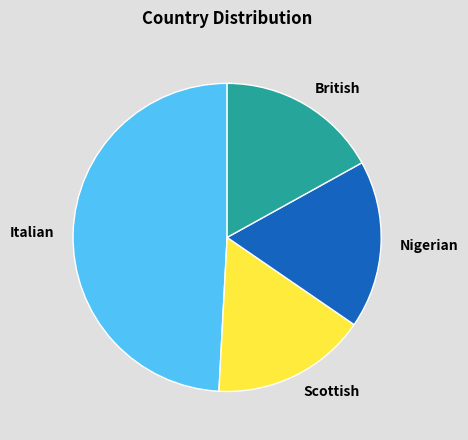

How many segments does this pie chart have?

4